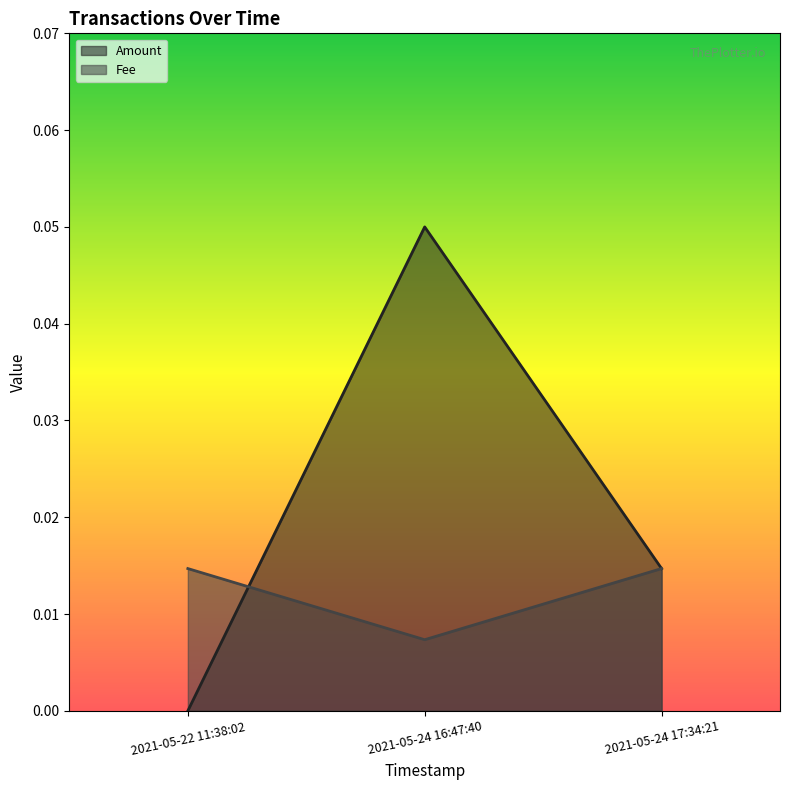

The Amount series shows 0.0 at 2021-05-24 16:47:40. True or false?

False